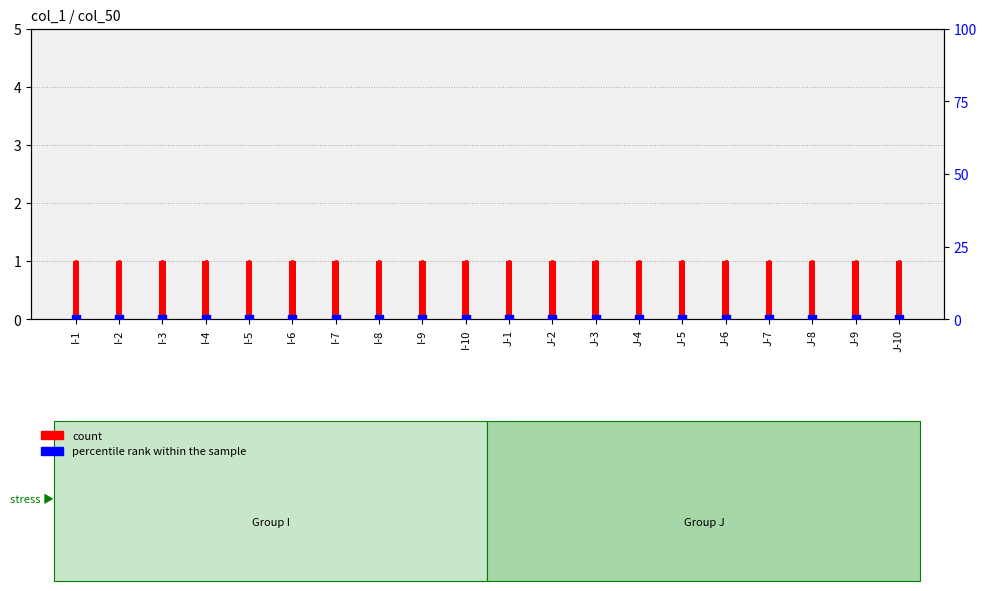

Which series has the largest Y range (max minus min)?

count